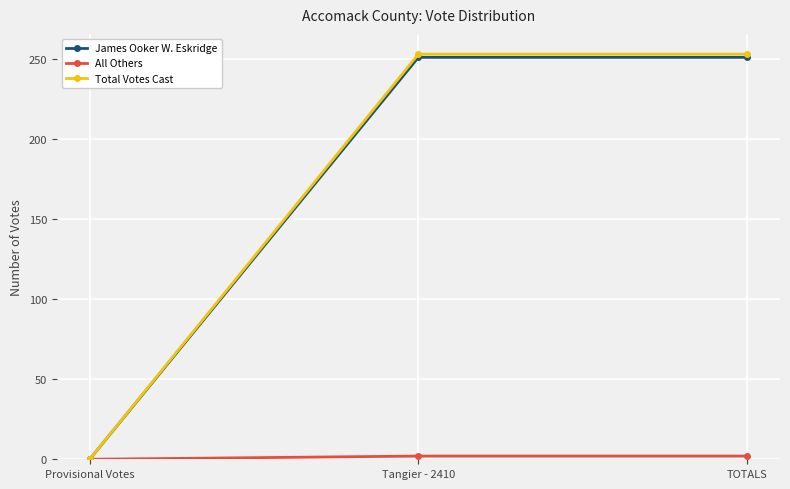

What is the label of the 2nd point from the right?

Tangier - 2410